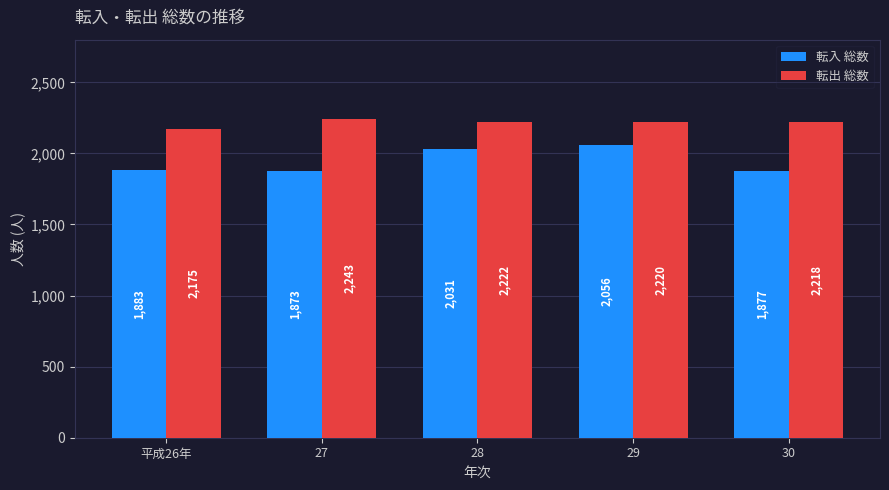

Reading left to right, extract all data points from this chart.

転入 総数: 平成26年=1883	27=1873	28=2031	29=2056	30=1877
転出 総数: 平成26年=2175	27=2243	28=2222	29=2220	30=2218